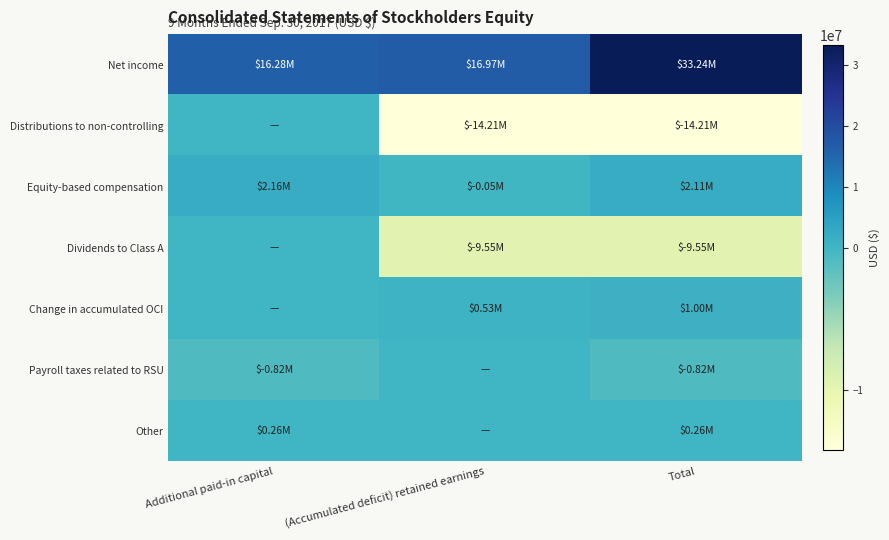

Which series has the largest total across all categories?

Net income